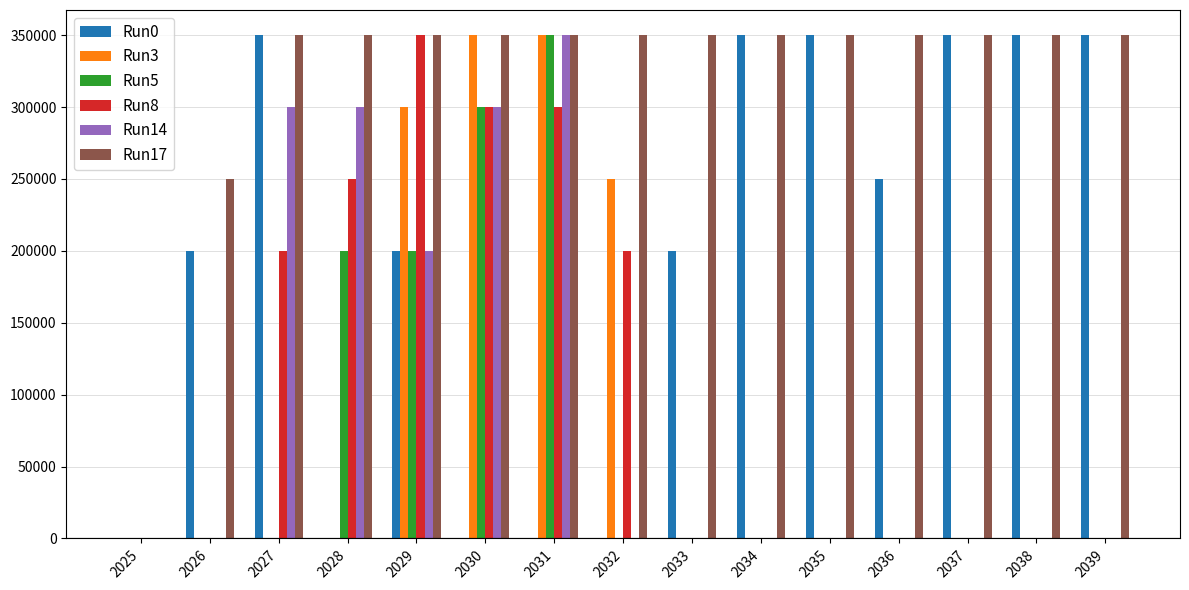

Reading right to left, extract all data points from this chart.

Run0: 2039=350000	2038=350000	2037=350000	2036=250000	2035=350000	2034=350000	2033=200000	2032=0	2031=0	2030=0	2029=200000	2028=0	2027=350000	2026=200000	2025=0
Run3: 2039=0	2038=0	2037=0	2036=0	2035=0	2034=0	2033=0	2032=250000	2031=350000	2030=350000	2029=300000	2028=0	2027=0	2026=0	2025=0
Run5: 2039=0	2038=0	2037=0	2036=0	2035=0	2034=0	2033=0	2032=0	2031=350000	2030=300000	2029=200000	2028=200000	2027=0	2026=0	2025=0
Run8: 2039=0	2038=0	2037=0	2036=0	2035=0	2034=0	2033=0	2032=200000	2031=300000	2030=300000	2029=350000	2028=250000	2027=200000	2026=0	2025=0
Run14: 2039=0	2038=0	2037=0	2036=0	2035=0	2034=0	2033=0	2032=0	2031=350000	2030=300000	2029=200000	2028=300000	2027=300000	2026=0	2025=0
Run17: 2039=350000	2038=350000	2037=350000	2036=350000	2035=350000	2034=350000	2033=350000	2032=350000	2031=350000	2030=350000	2029=350000	2028=350000	2027=350000	2026=250000	2025=0